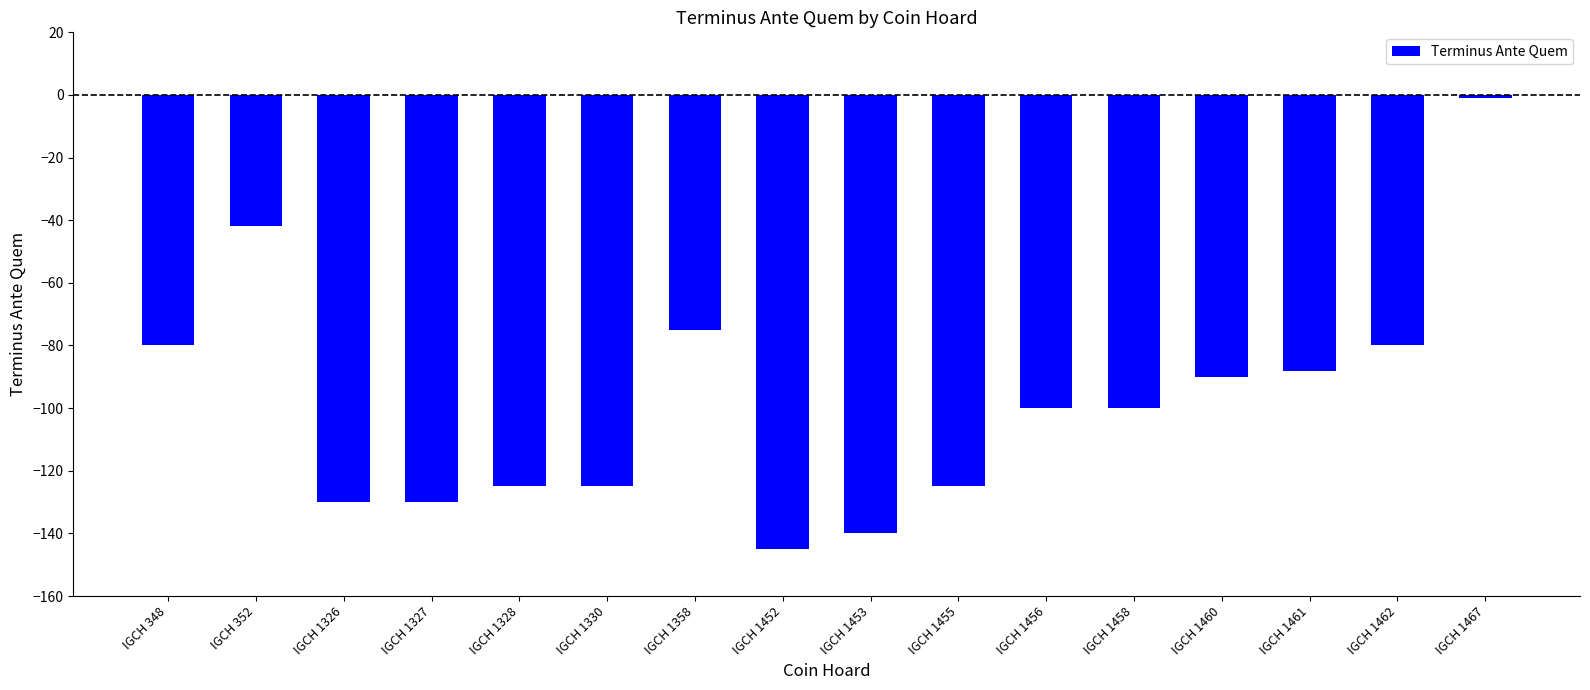

What is the change in value from IGCH 1327 to IGCH 1456?

+30